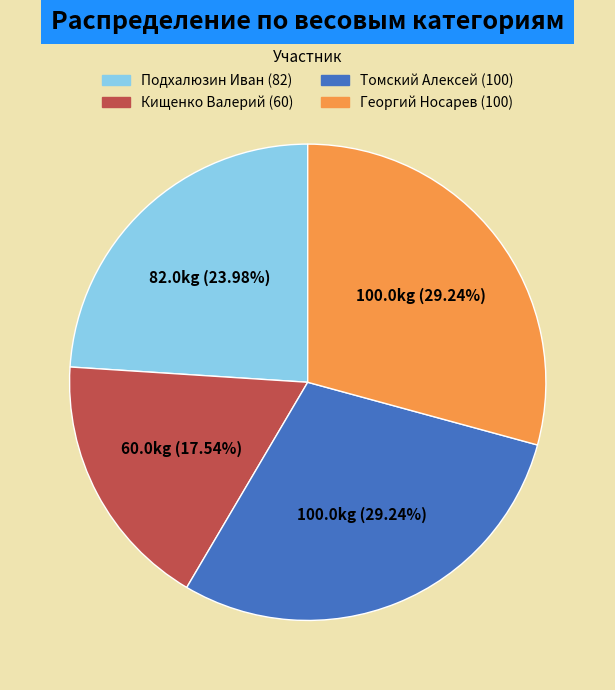

To the nearest percent, what is the combined percentage of Кищенко Валерий (60) and Томский Алексей (100)?

47%